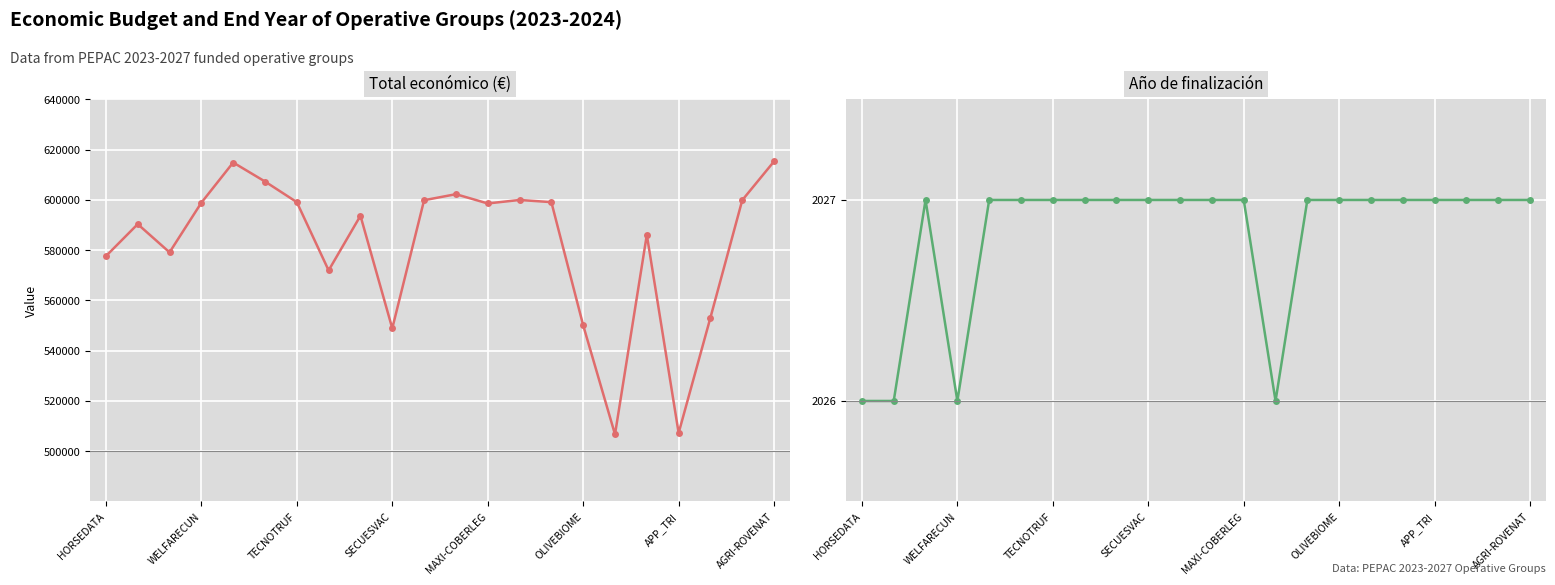

What position from the right is 11?

11